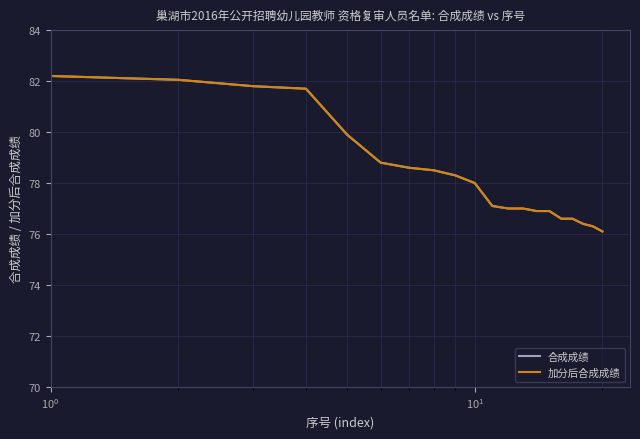

Does the chart have visible grid lines?

Yes